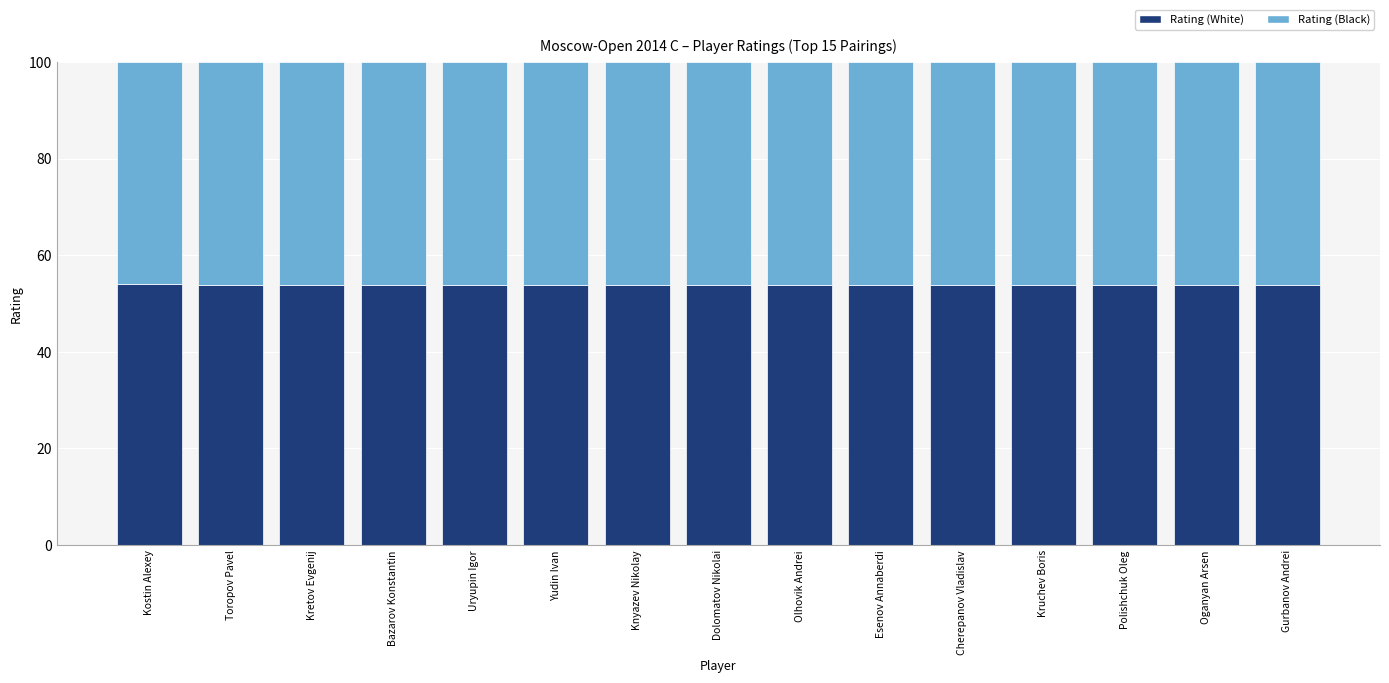

What is the average value of the Rating (White) series?

53.8